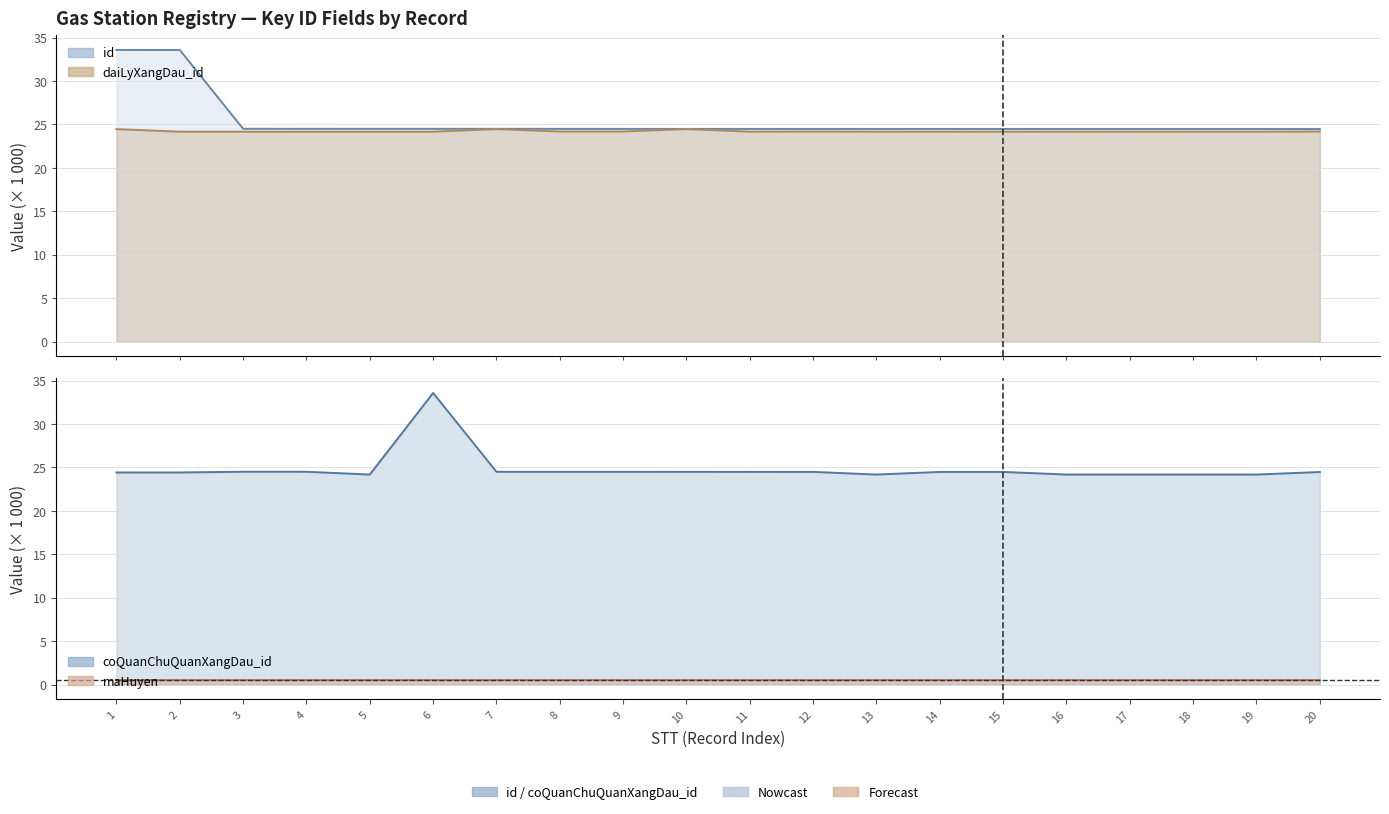

List the series in order of their peak value, highest first.

id, coQuanChuQuanXangDau_id, daiLyXangDau_id, maHuyen